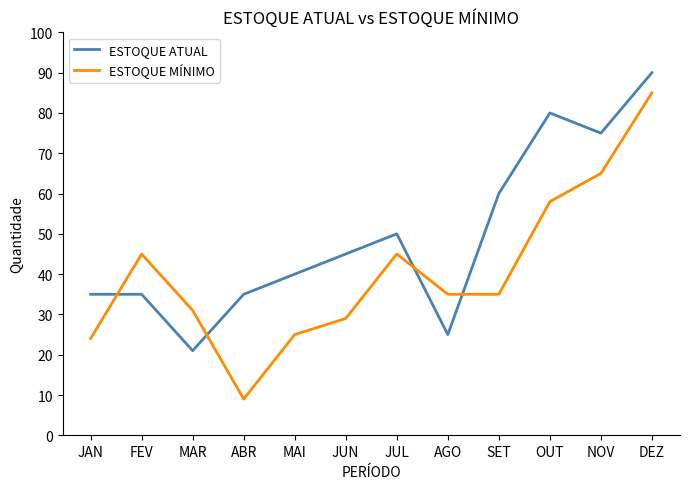

Rank the series by their average value, from highest to lowest.

ESTOQUE ATUAL, ESTOQUE MÍNIMO